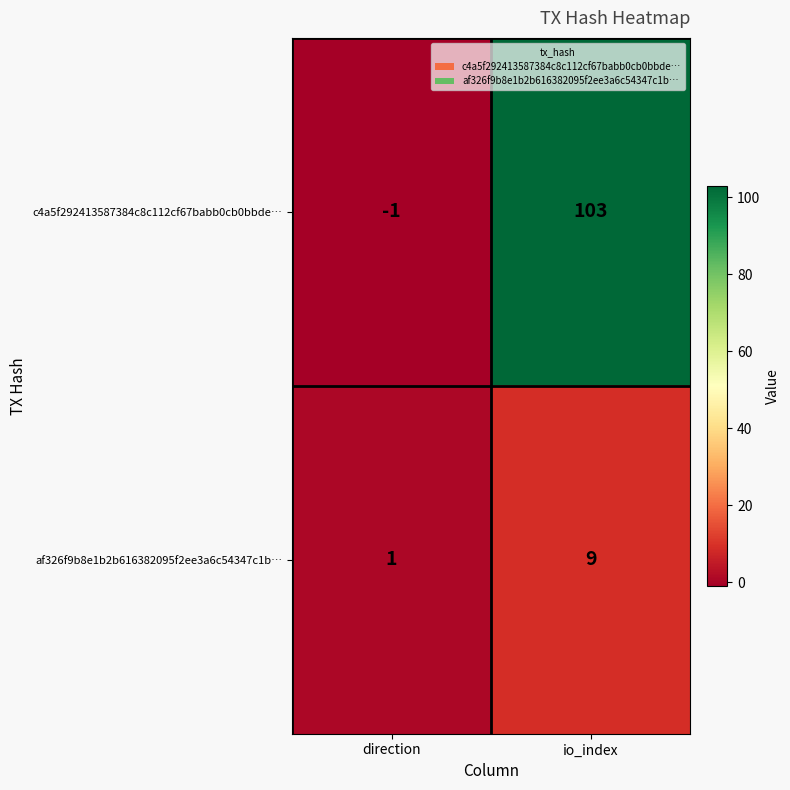

Which label corresponds to the largest value in the chart?

io_index